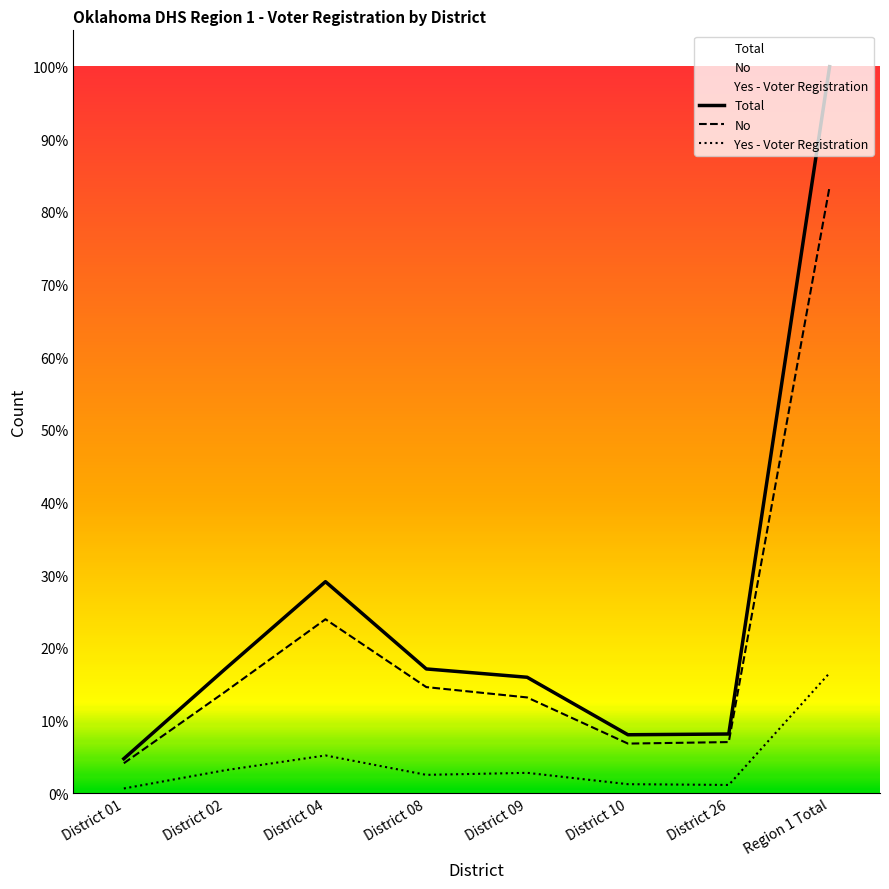

At which category does No reach its first local valley?

District 10